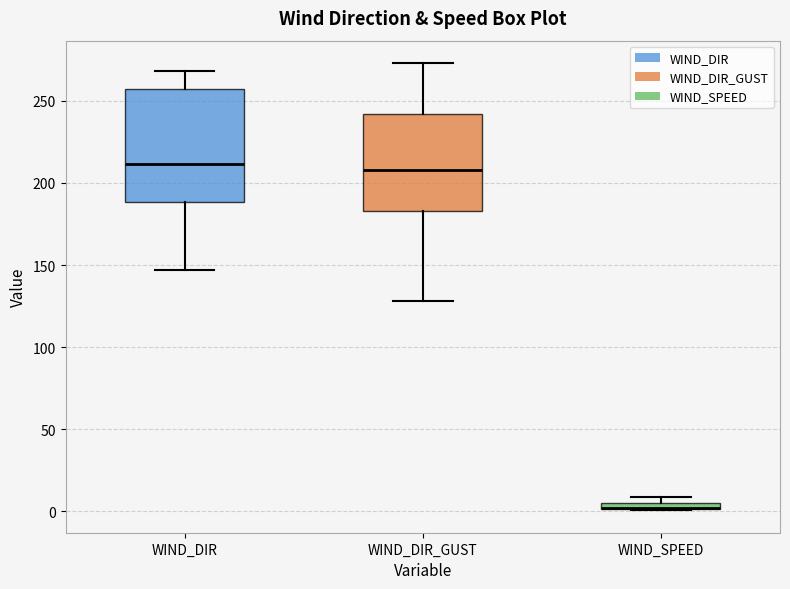

Which box is the tallest, from its lower edge to its upper edge?

WIND_DIR